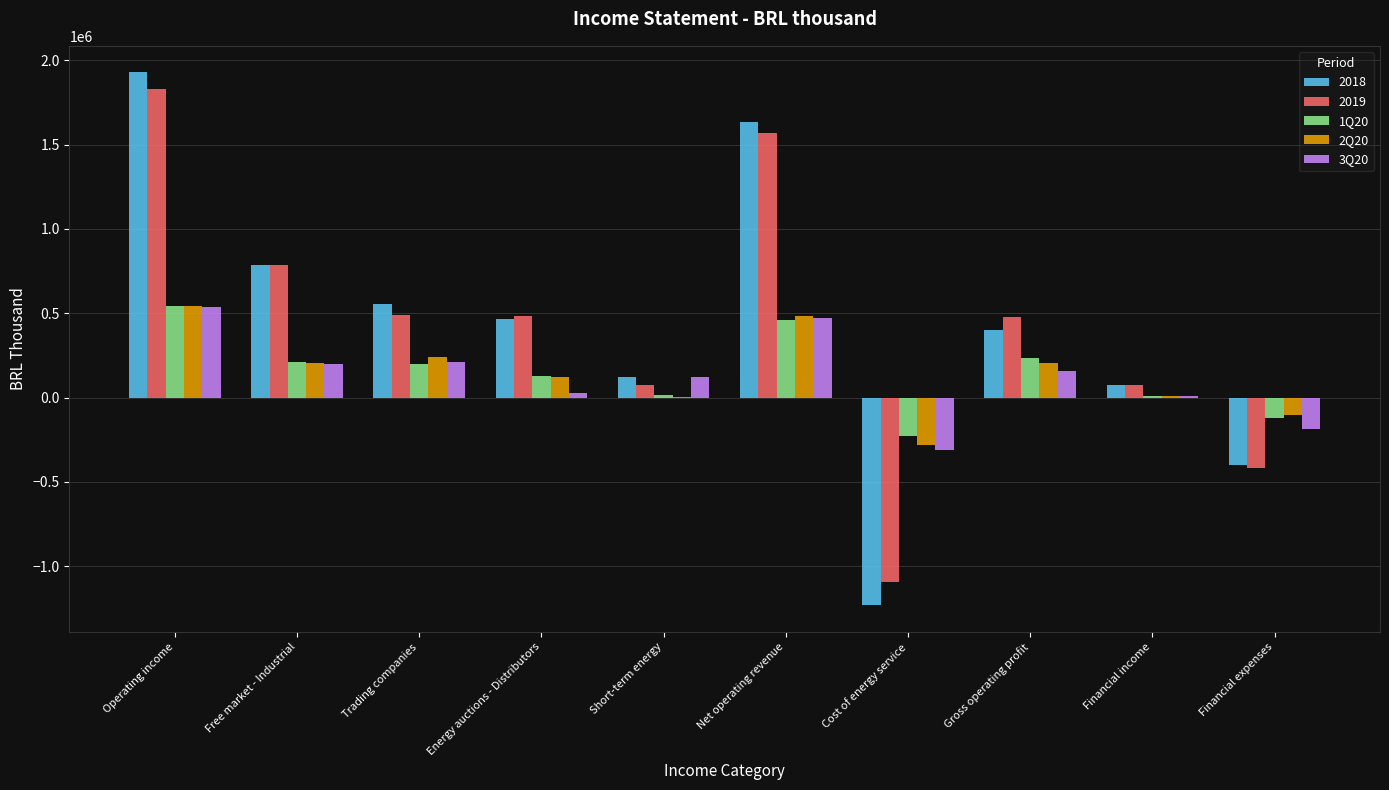

Which category has the highest value in the 2018 series?

Operating income